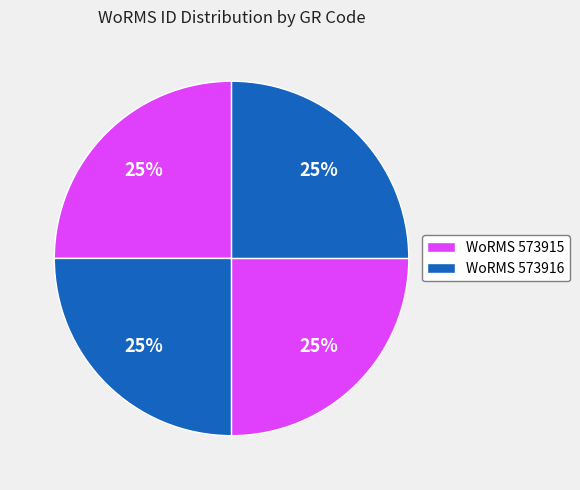

Count the number of slices in the pie.

4